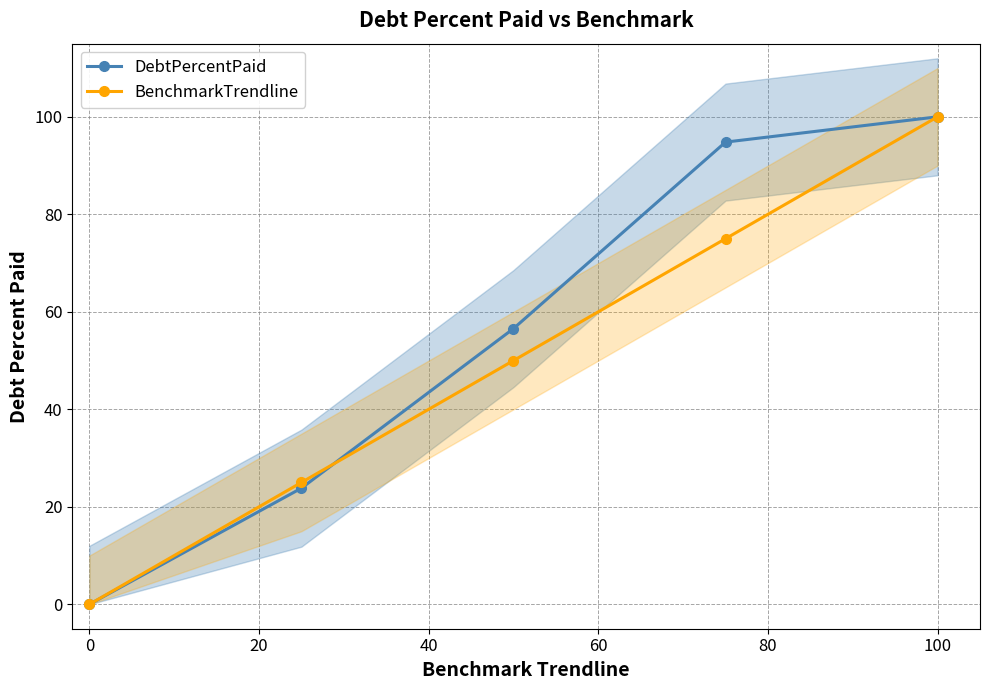

Which category has the lowest value in the BenchmarkTrendline series?

0